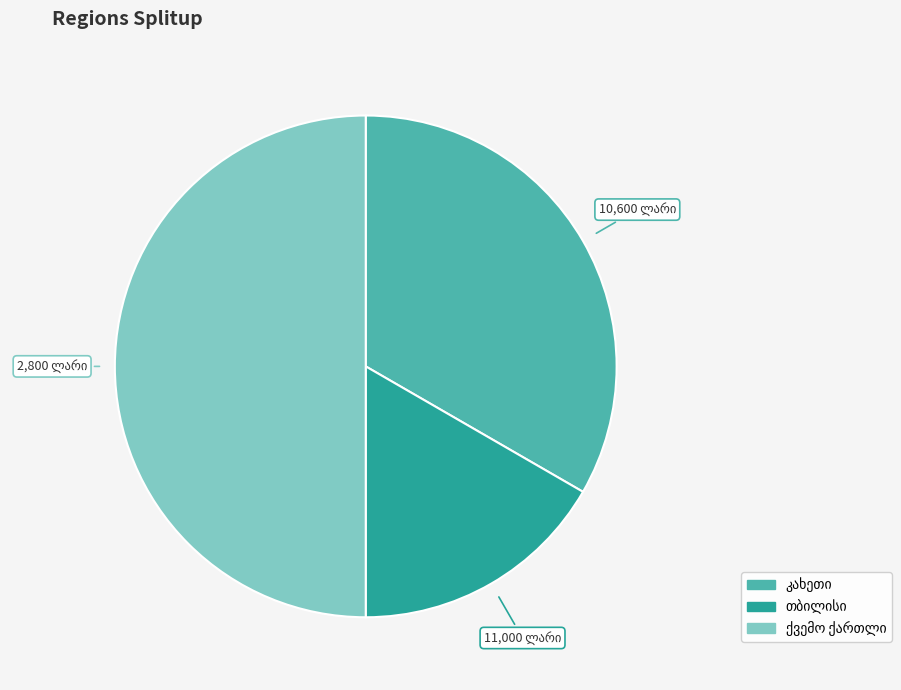

Does თბილისი account for over 50% of the chart?

No